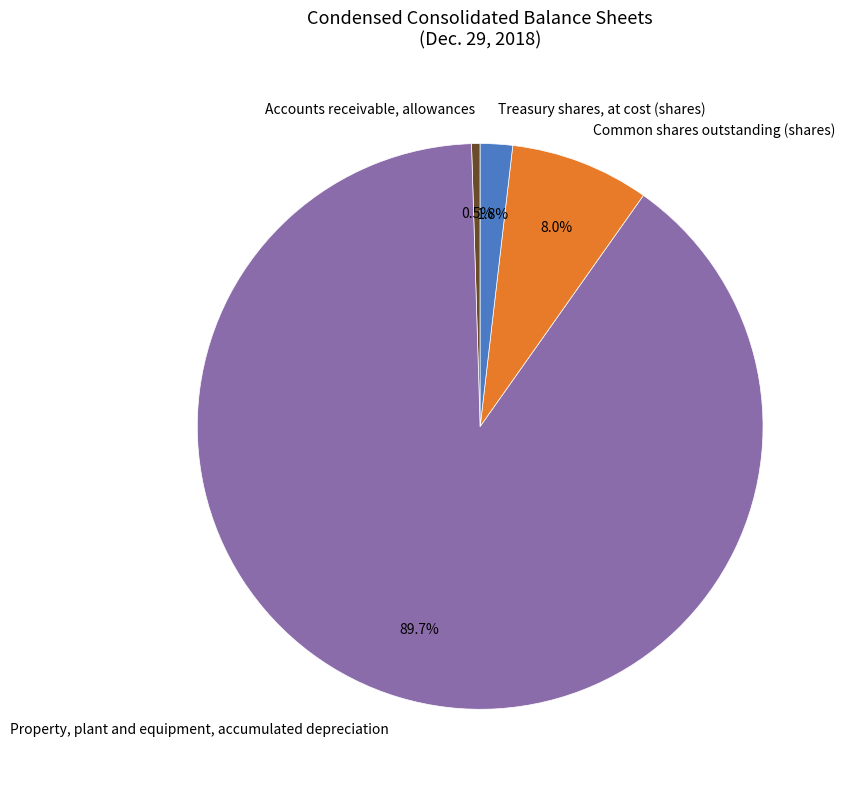

The Treasury shares, at cost (shares) slice represents 9% of the pie. True or false?

False